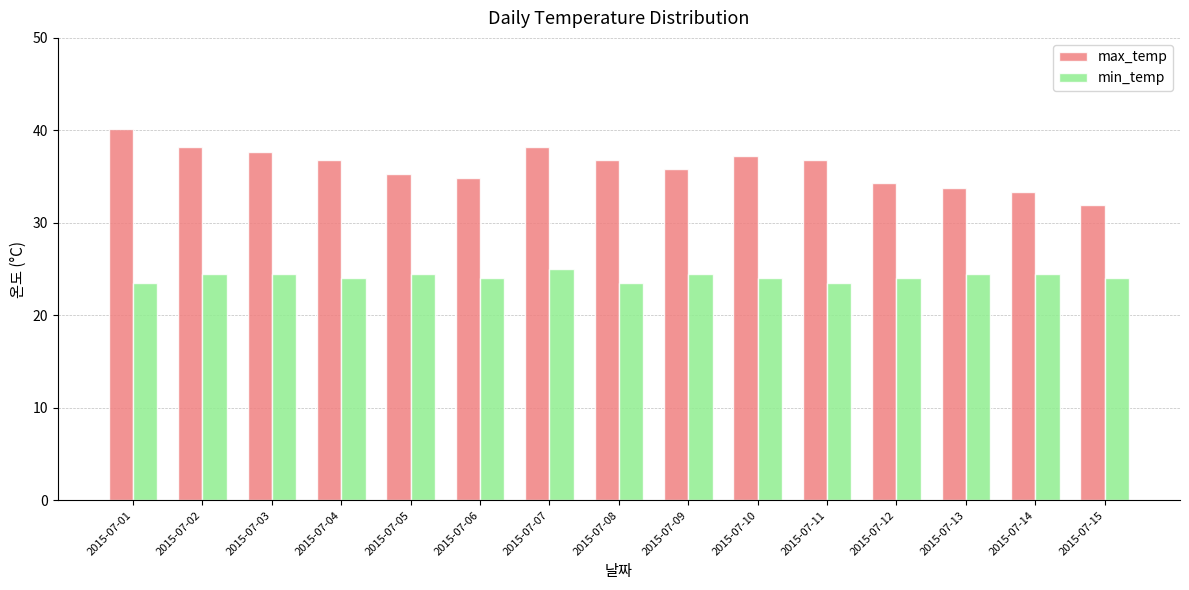

Are the bars horizontal?

No